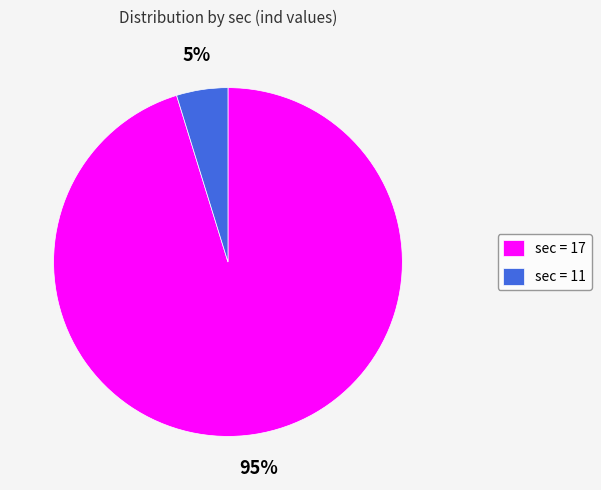

To the nearest percent, what is the difference between the largest and smallest slice percentages?

90%